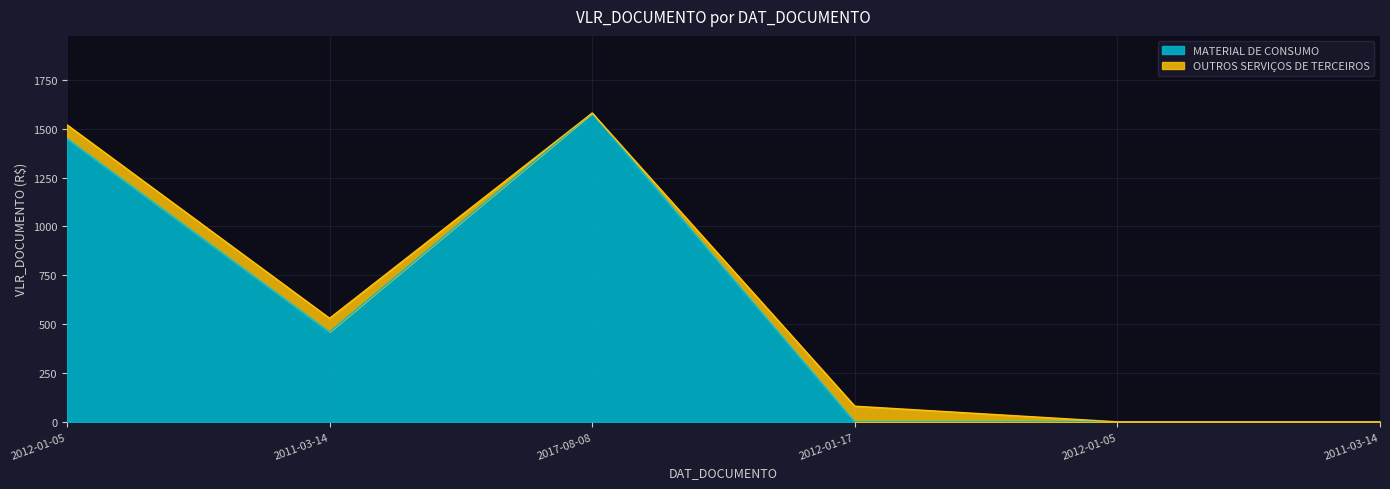

What is the difference between the maximum and second lowest values?

1580